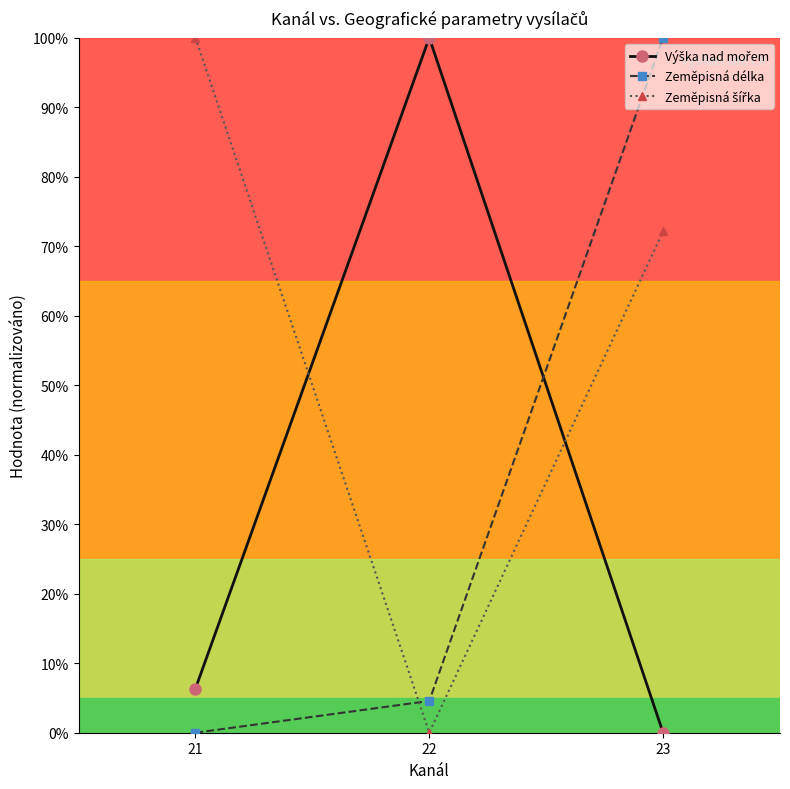

What is the difference between the maximum and minimum values in the Zeměpisná délka series?

100.0